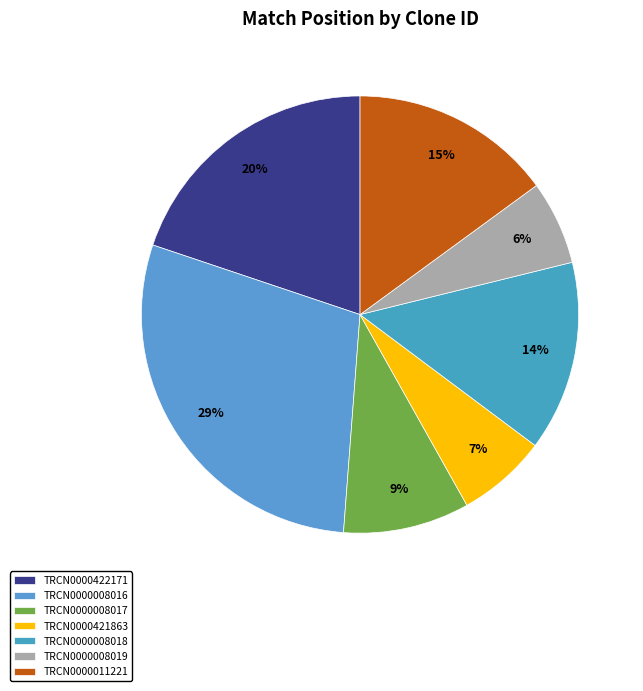

To the nearest percent, what portion does TRCN0000421863 represent?

7%